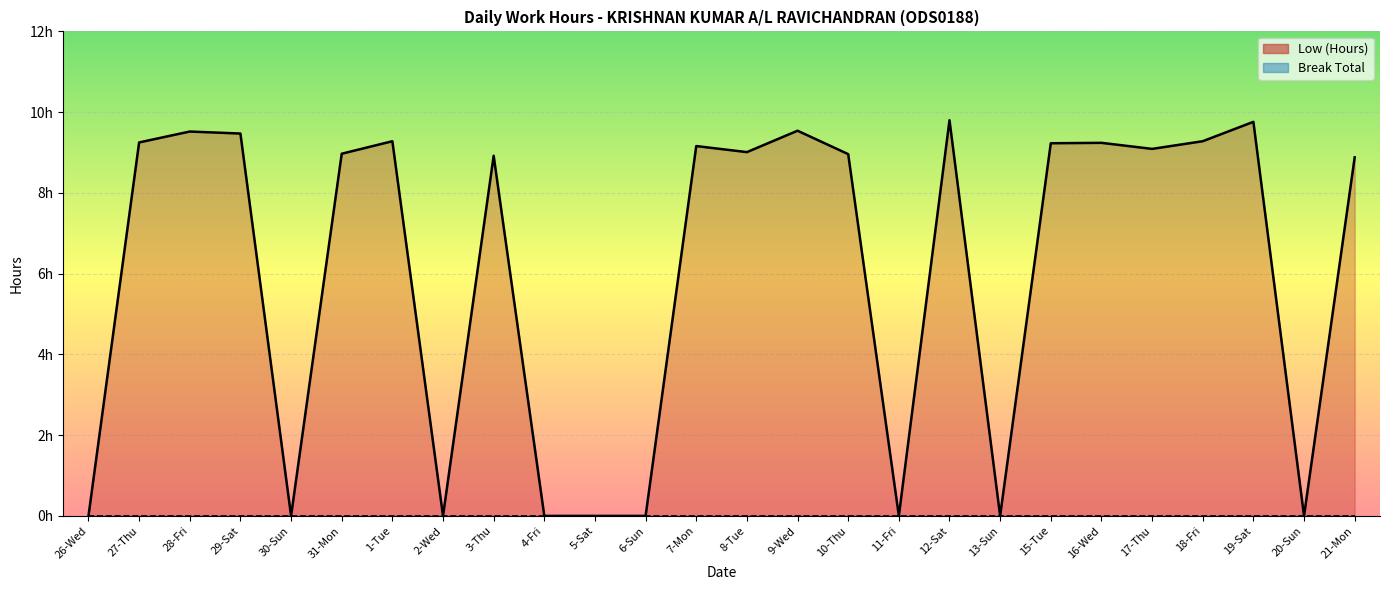

What is the change in value from 5-Sat to 19-Sat?

+9.8